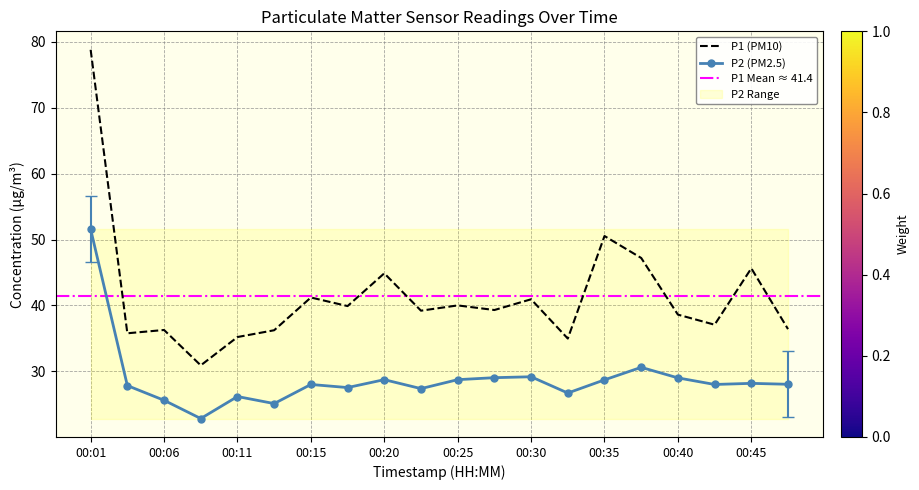

In P1, how many points are lower than both neighbors (excluding endpoints)?

7